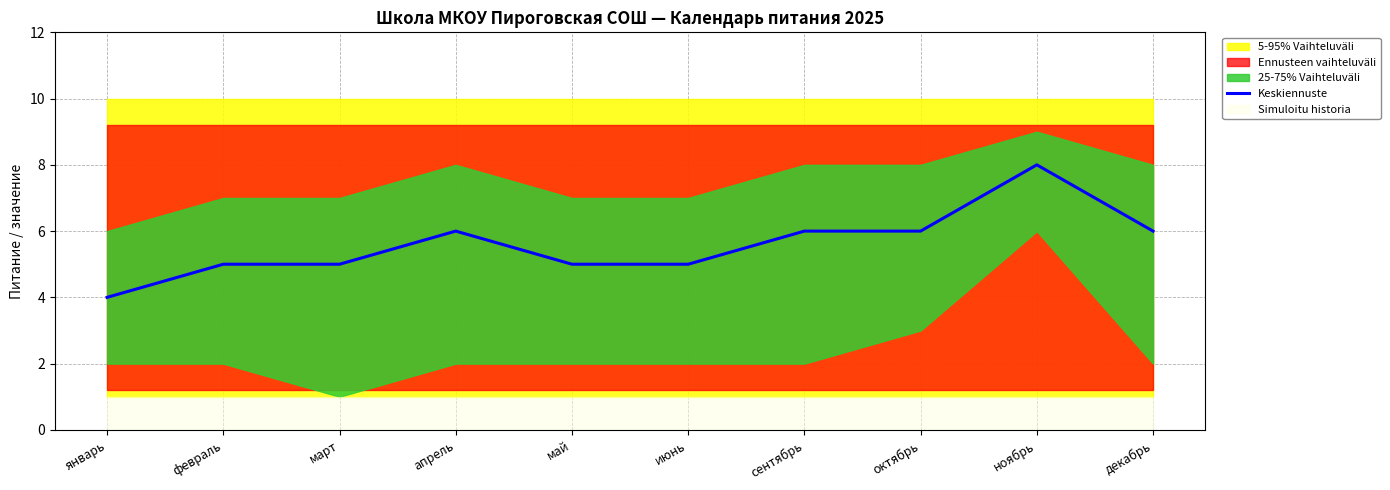

What is the sum of the values at декабрь and ноябрь?

14